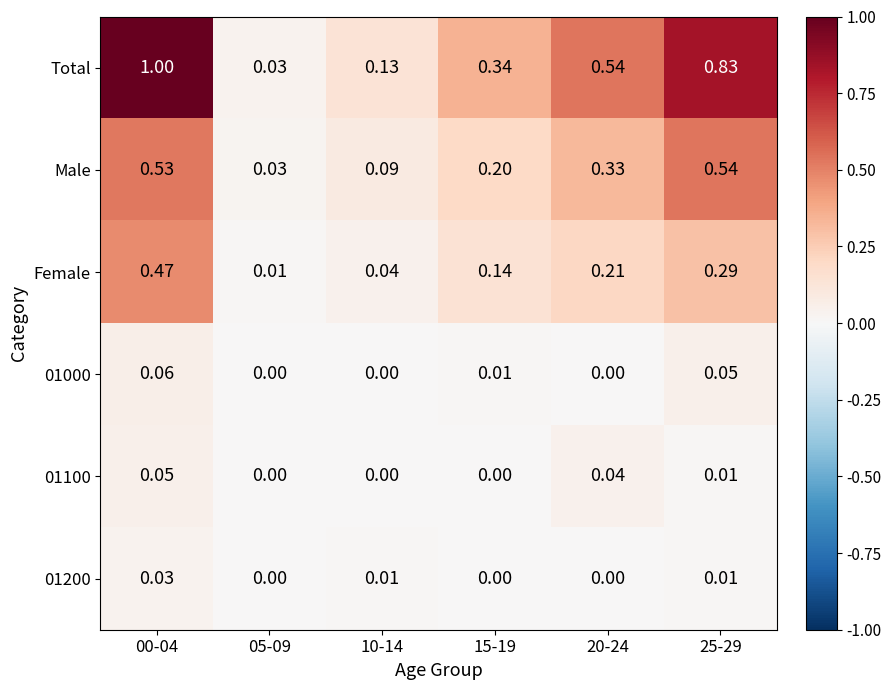

Is the value of Female at 20-24 greater than the value of 01100 at 20-24?

Yes